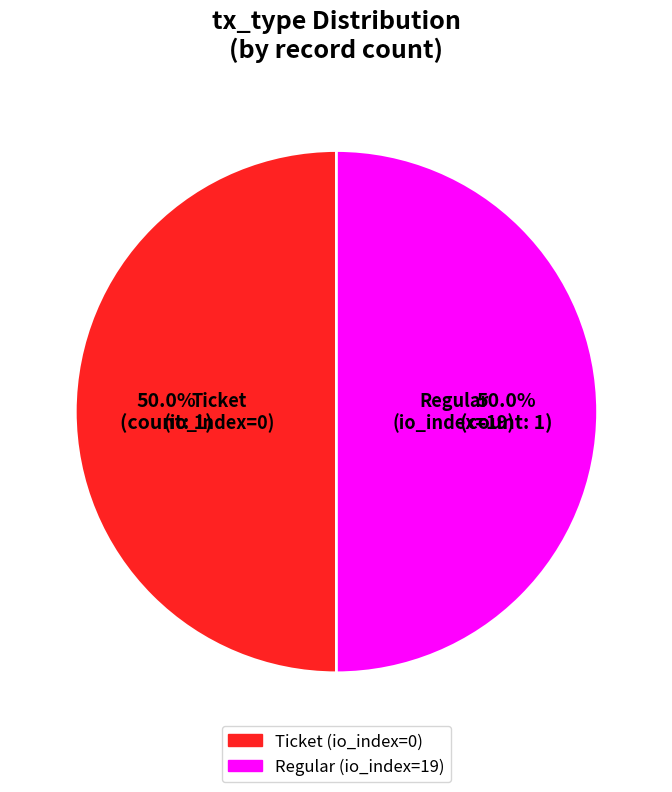

What is the ratio of the value at Regular (io_index=19) to the value at Ticket (io_index=0)?

1.0